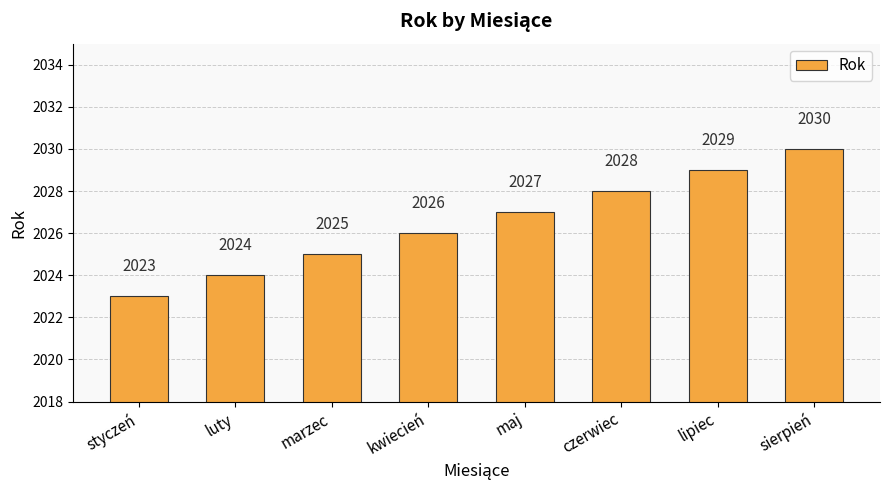

Count the number of data series in this chart.

1